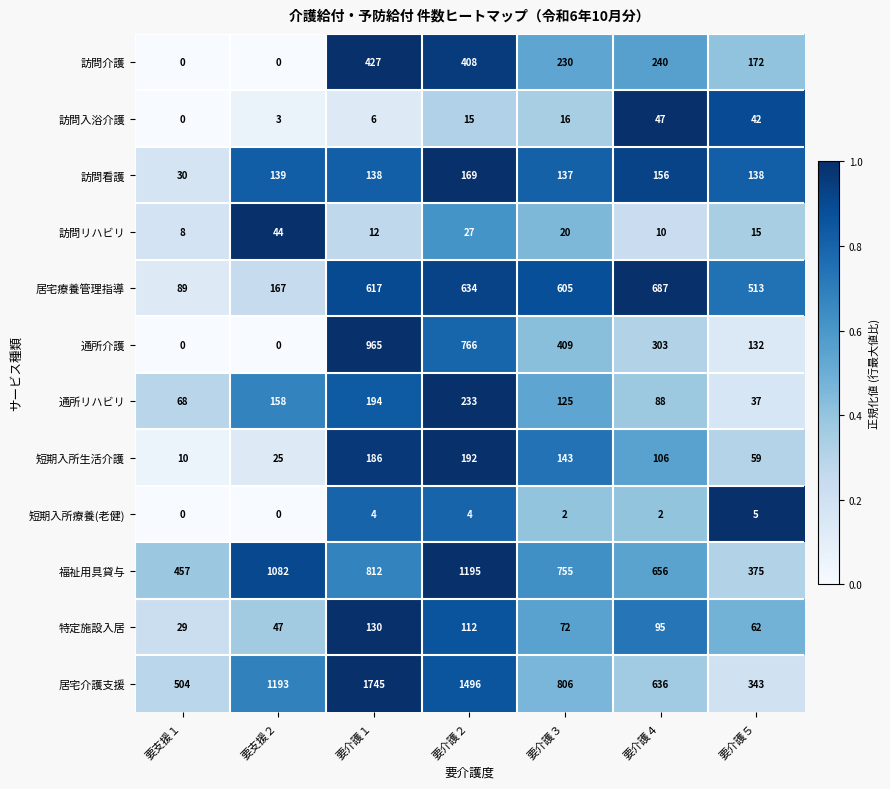

Is it true that 福祉用具貸与 equals 457 at 要支援１?

True